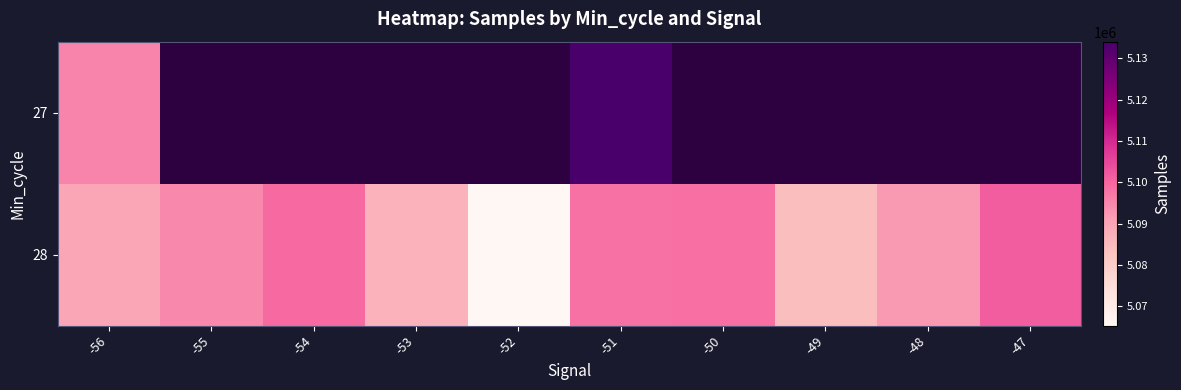

How many values in 27 are above zero?

2